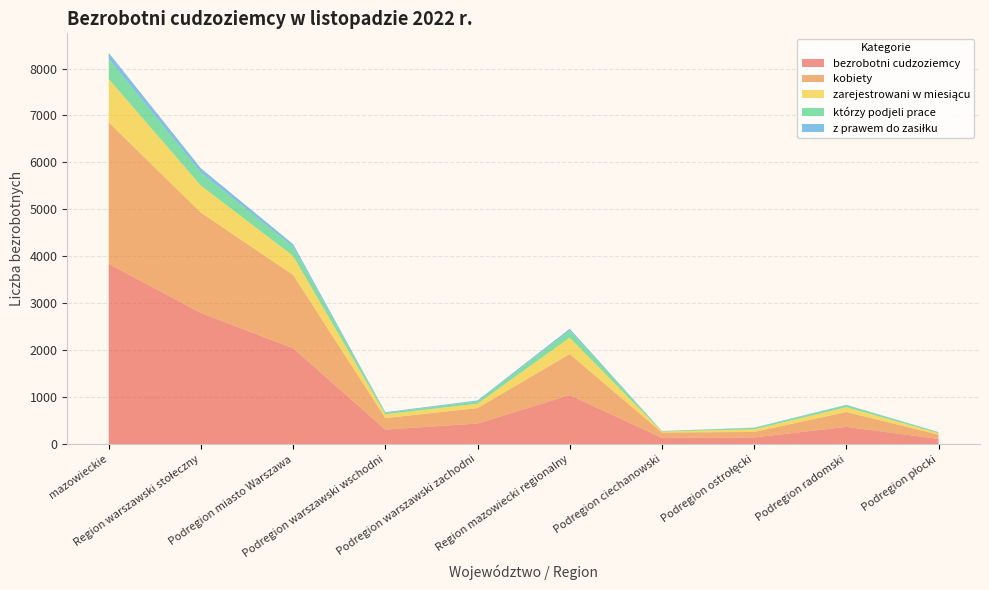

Reading right to left, what are all the values shown in this chart?

bezrobotni cudzoziemcy: 112	369	143	135	1046	440	311	2043	2794	3840
kobiety: 91	317	118	114	875	330	245	1562	2137	3012
zarejestrowani w miesiącu: 33	102	56	21	348	93	81	402	576	924
którzy podjeli prace: 17	42	27	9	155	49	30	195	274	429
z prawem do zasiłku: 6	9	9	3	35	20	15	58	93	128